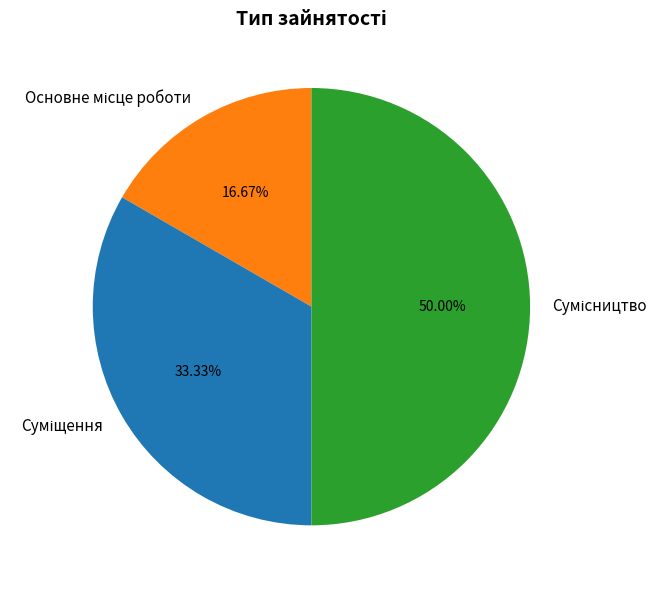

To the nearest percent, what portion does Суміщення represent?

33%